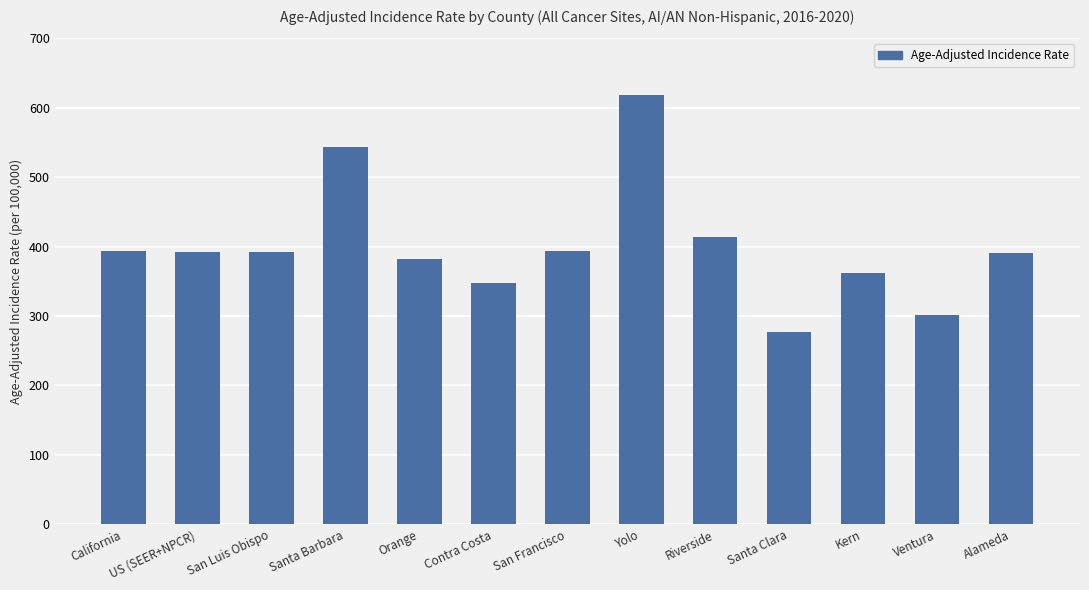

True or false: the data shows 390.3 at Alameda.

True